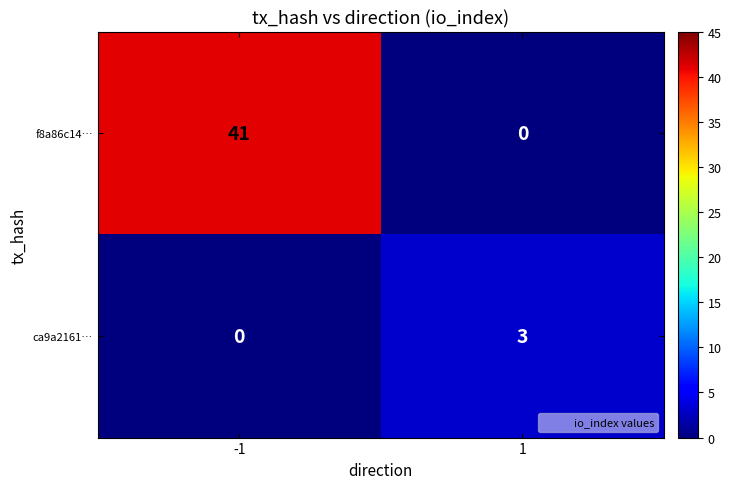

True or false: ca9a2161… has a value of 4 at 1.

False